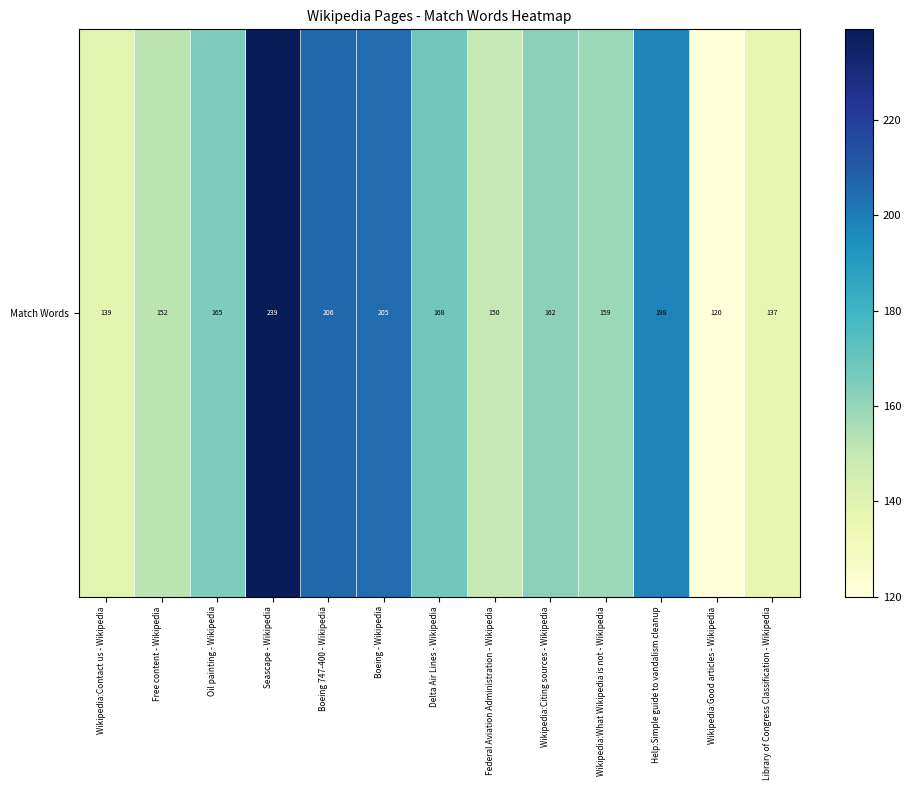

What is the maximum value shown in the chart?

239